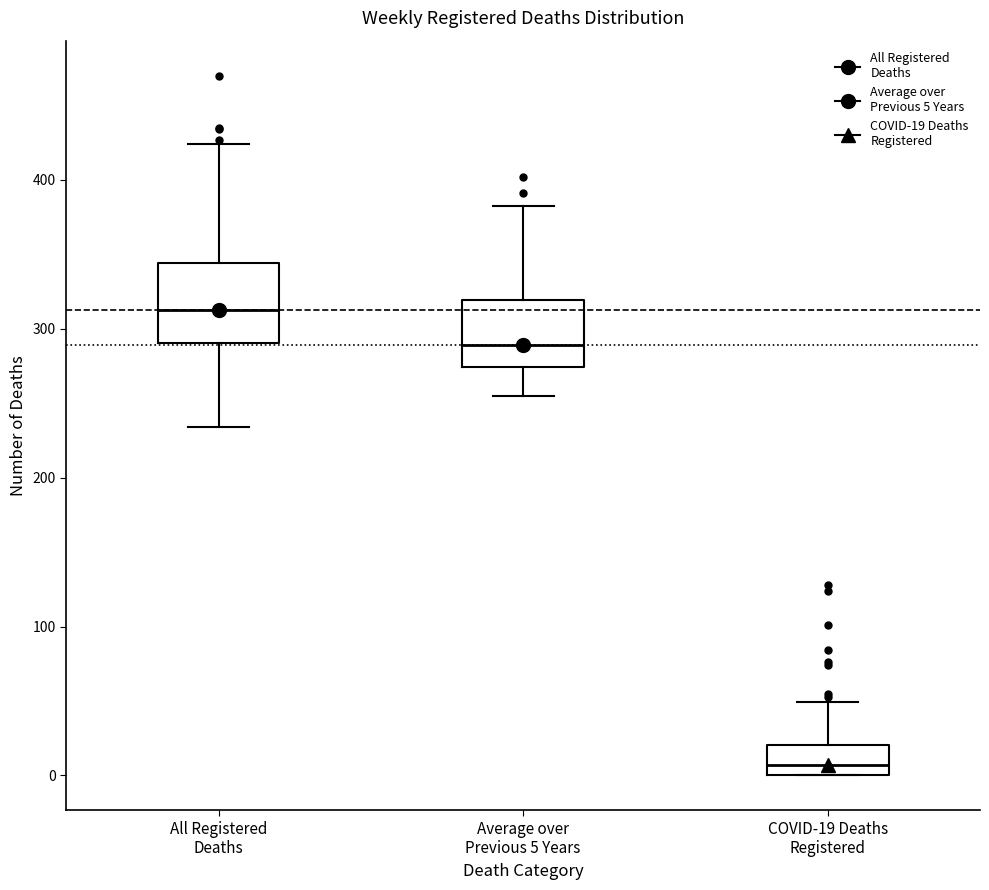

Reading left to right, read every box against the y-axis: the position of its median line, the range the box covers, and the ends of its whiskers. The values are not printed on the chart, so give them approximately, as read against the axis.

All Registered Deaths: median 310, box 290 to 340, whiskers 230 to 420
Average over Previous 5 Years: median 290, box 270 to 320, whiskers 260 to 380
COVID-19 Deaths Registered: median 10, box 0 to 20, whiskers 0 to 50